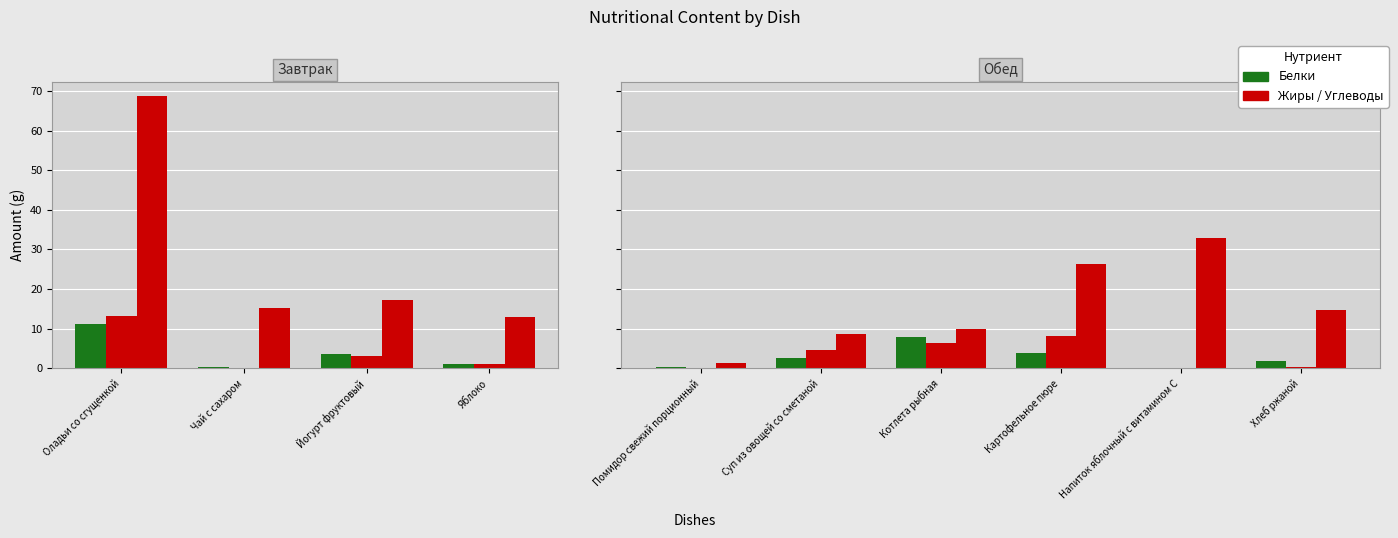

How many distinct data groups are displayed?

3